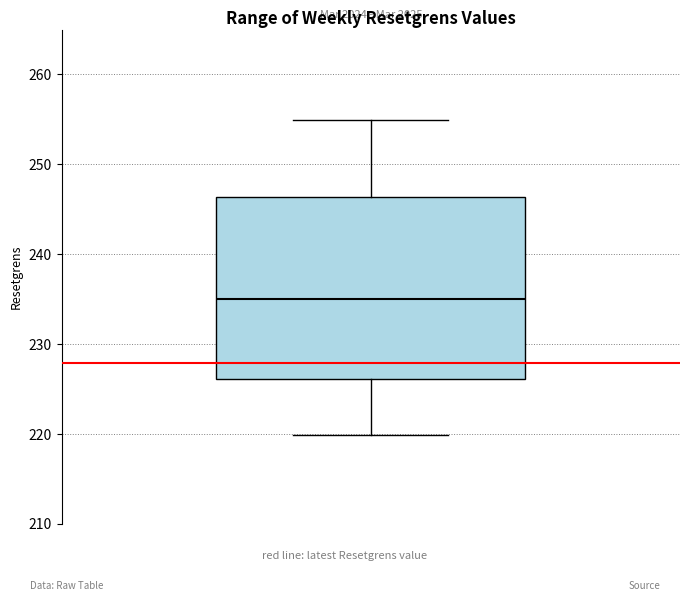

Where does the upper whisker of the box end on the y-axis? The values are not printed on the chart, so give them approximately, as read against the axis.

255